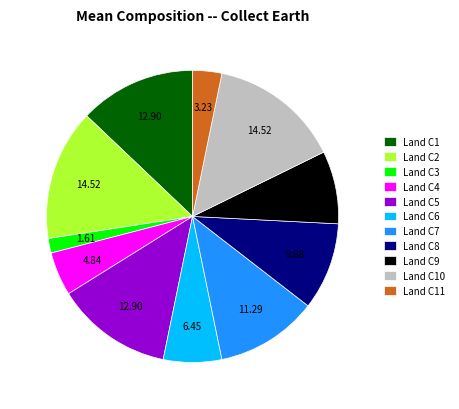

Is the sum of Land C10 and Land C7 greater than half?

No